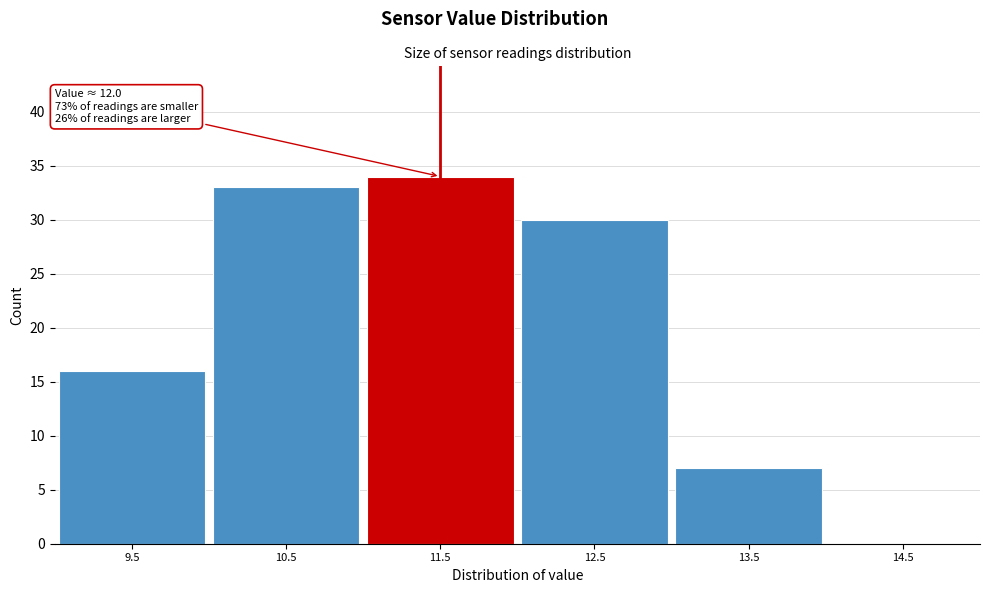

Reading left to right, list all the values displayed in this chart.

9.5=16	10.5=33	11.5=34	12.5=30	13.5=7	14.5=0